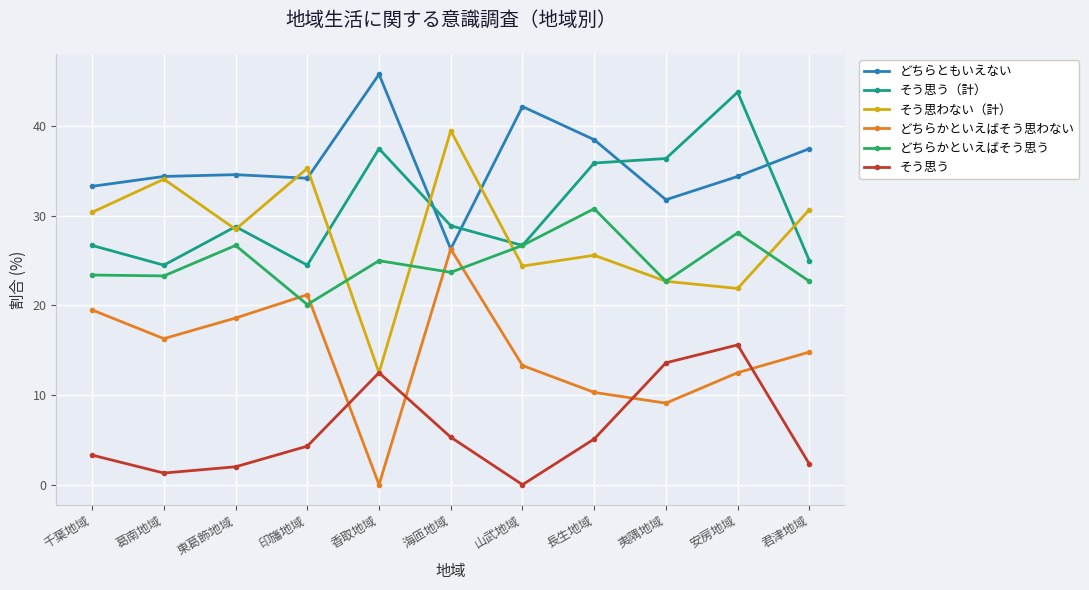

In そう思う（計）, how many points are lower than both neighbors (excluding endpoints)?

3